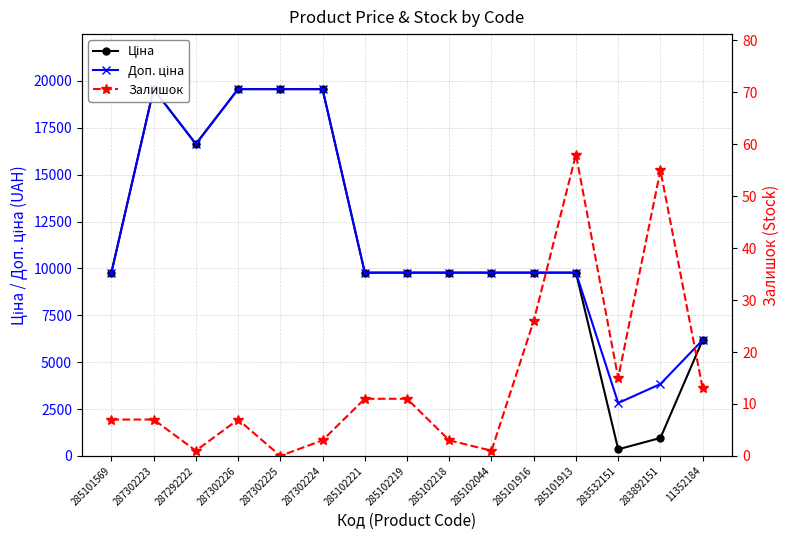

Which category has the highest value across all series?

287302223